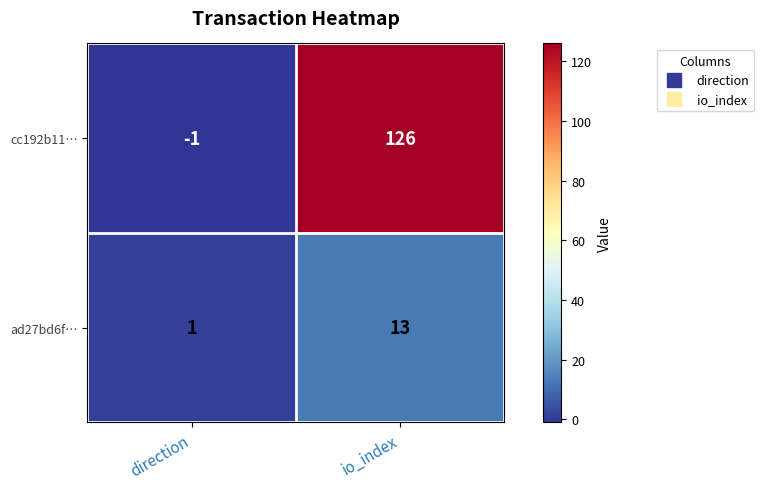

Is it true that cc192b11… equals 85 at io_index?

False